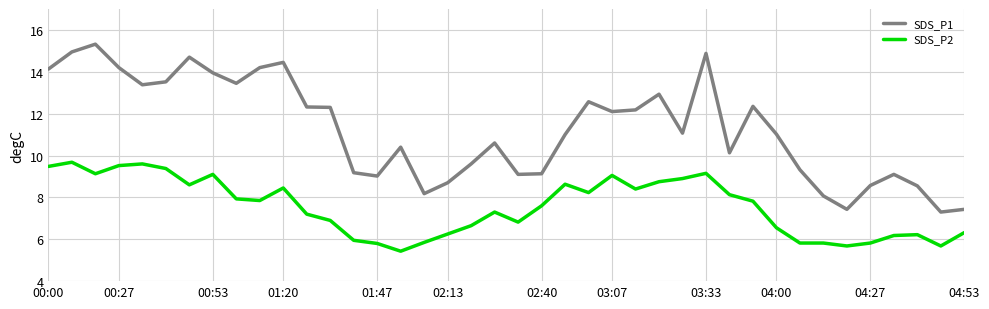

Rank the series by their maximum value, from highest to lowest.

SDS_P1, SDS_P2